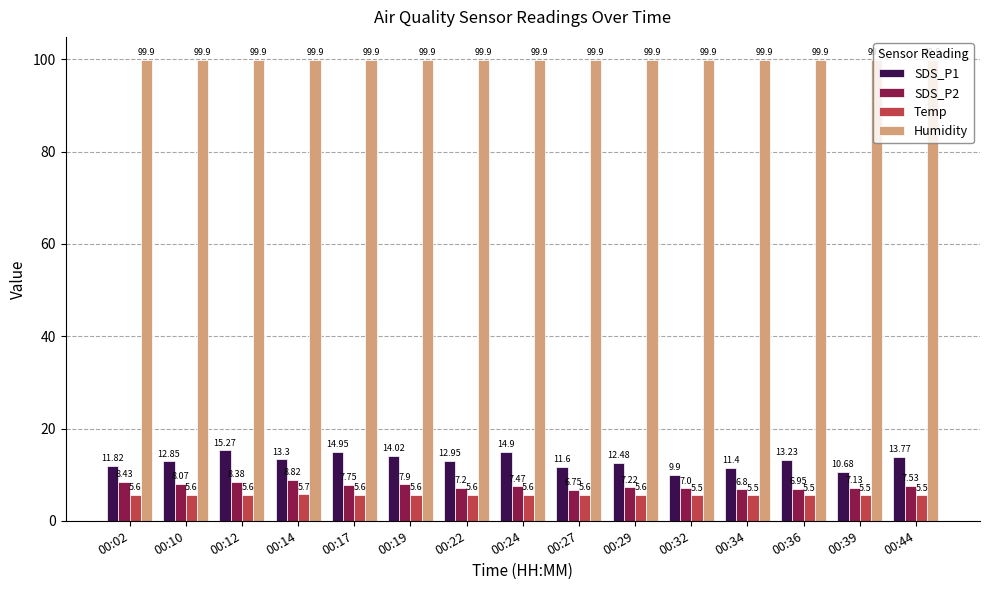

Which series changed the most between 00:34 and 00:44?

SDS_P1